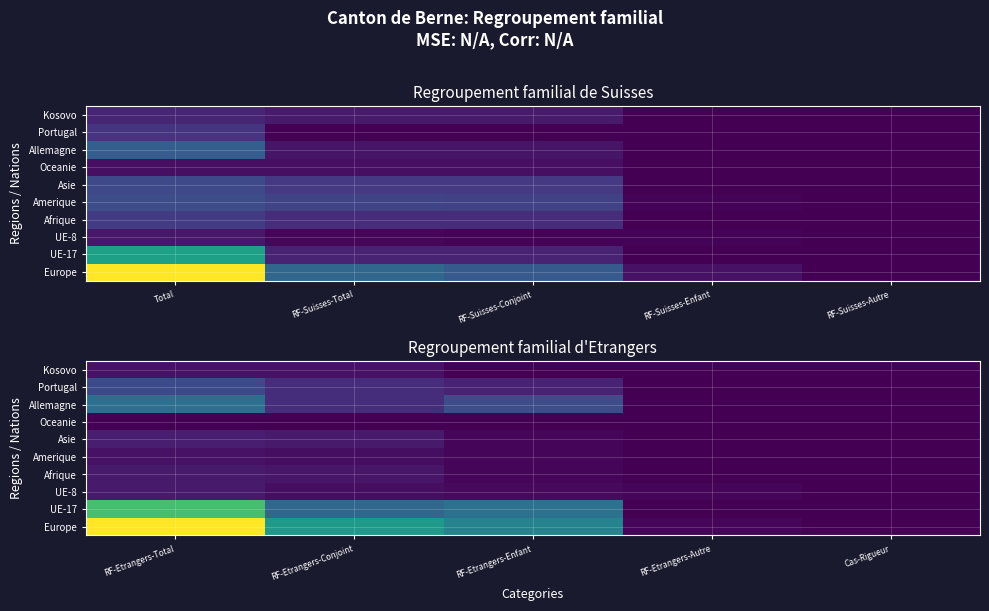

The Amerique series shows 3 at RF-Etrangers-Autre. True or false?

False